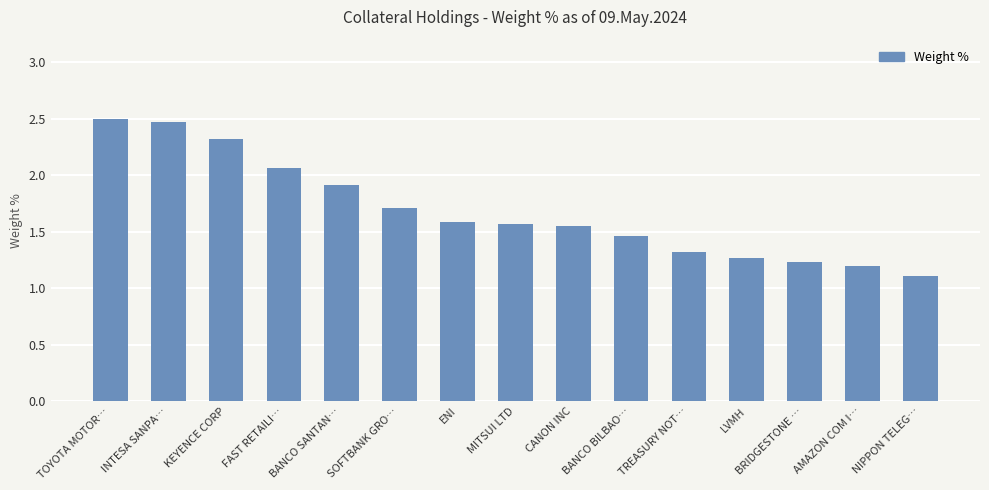

Which category has the highest value across all series?

TOYOTA MOTOR…